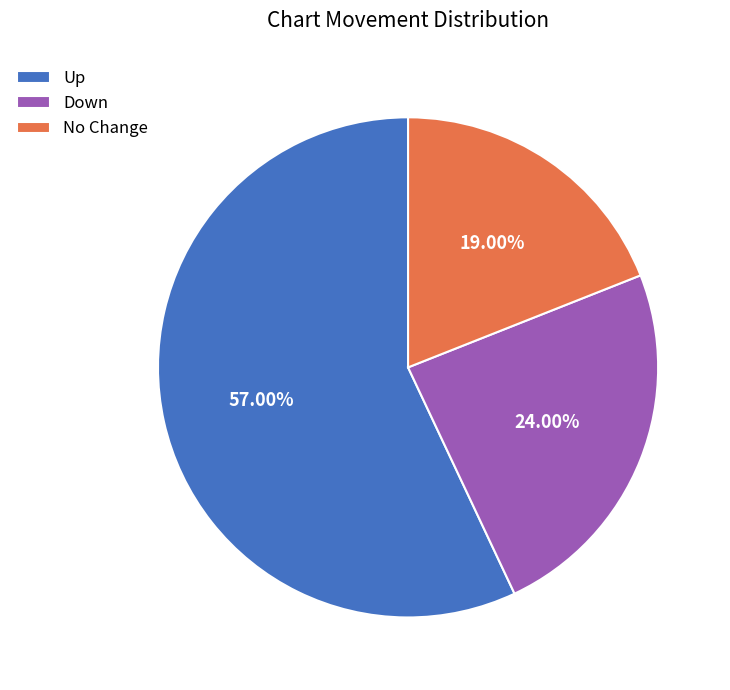

Is there a majority slice in this chart?

Yes